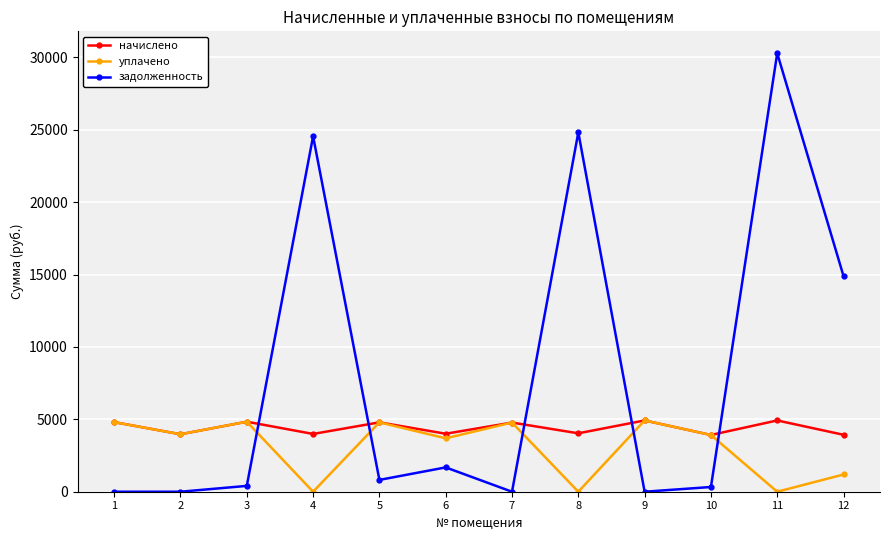

What is the value of the уплачено point at the 5th from the left?

4792.9